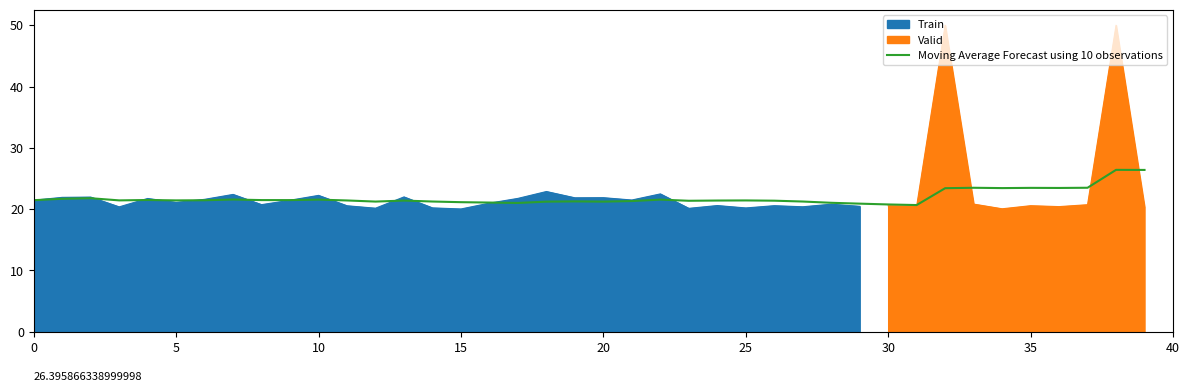

What is the minimum value for Moving Average Forecast using 10 observations?

20.7